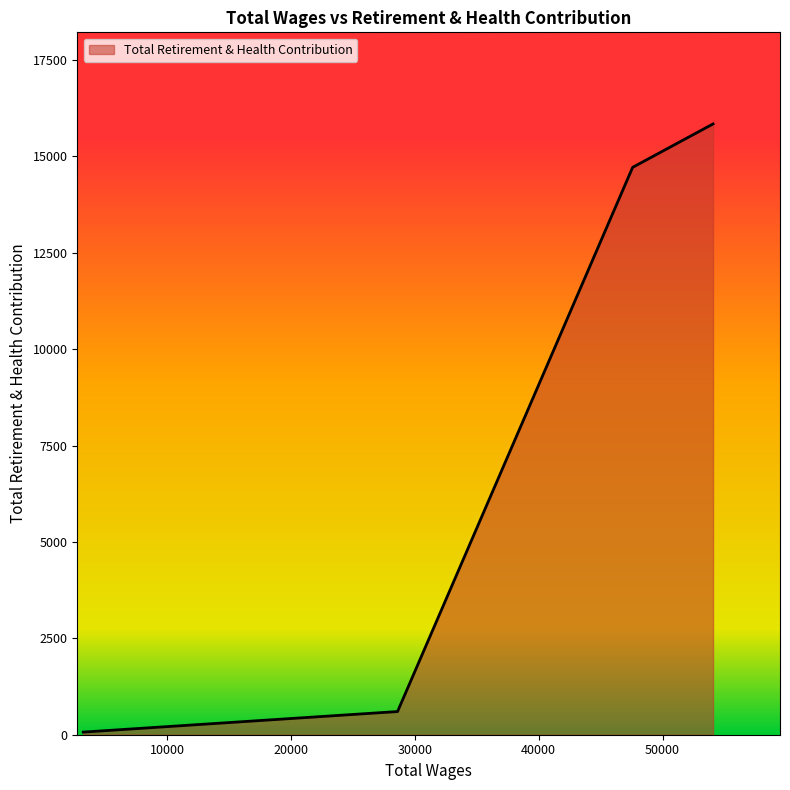

What is the maximum value shown in the chart?

15843